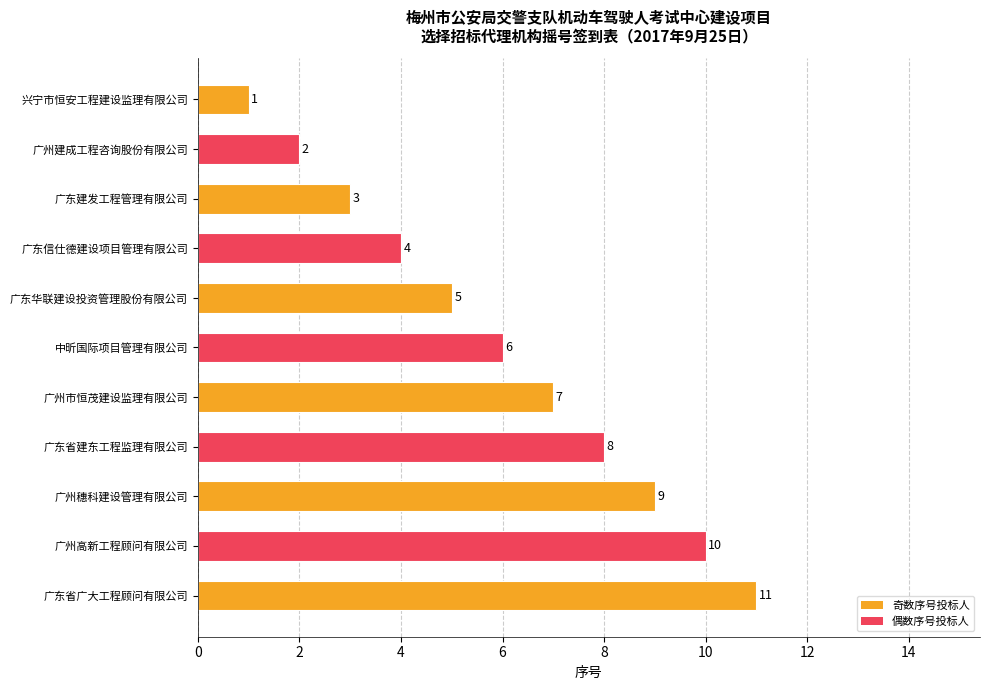

Which category has the highest value across all series?

广东省广大工程顾问有限公司